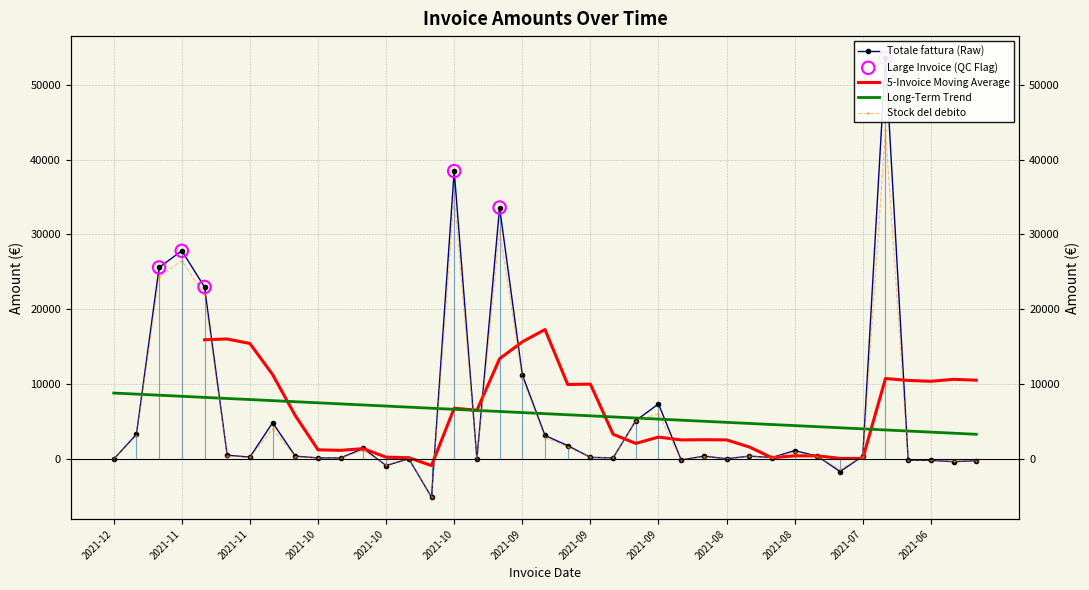

What is the total value across all series at 2021-11-03?

8803.7